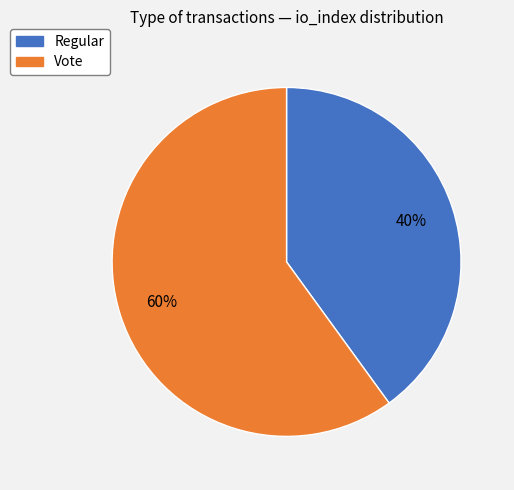

Is there a majority slice in this chart?

Yes